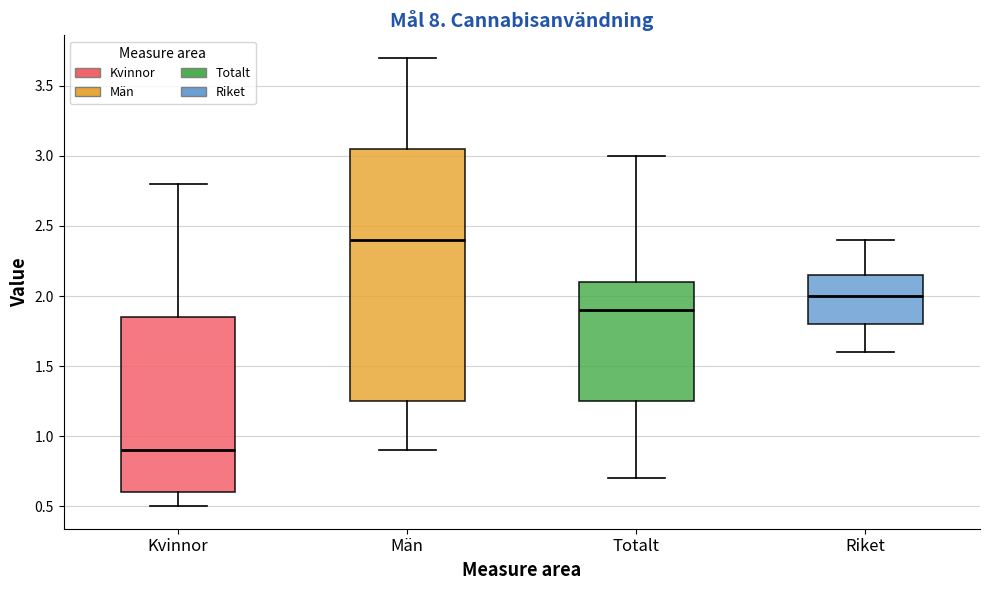

Reading left to right, read every box against the y-axis: the position of its median line, the range the box covers, and the ends of its whiskers. The values are not printed on the chart, so give them approximately, as read against the axis.

Kvinnor: median 0.90, box 0.60 to 1.85, whiskers 0.50 to 2.80
Män: median 2.40, box 1.25 to 3.05, whiskers 0.90 to 3.70
Totalt: median 1.90, box 1.25 to 2.10, whiskers 0.70 to 3.00
Riket: median 2.00, box 1.80 to 2.15, whiskers 1.60 to 2.40